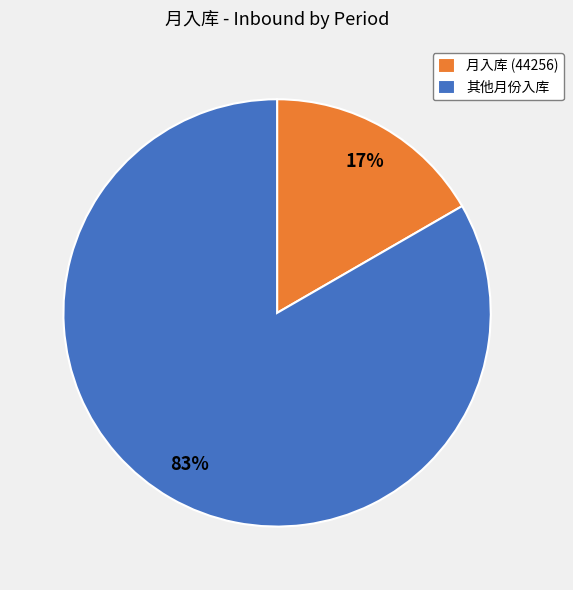

Does any single category account for the majority?

Yes